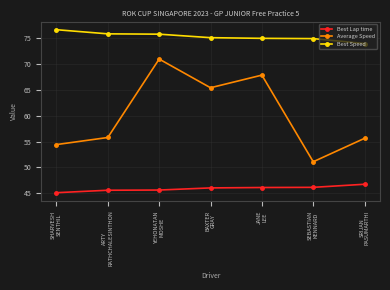

Is the value of Average Speed at SHARVESH
SENTHIL greater than the value of Best Speed at SRIJAN
PASUMARTHI?

No